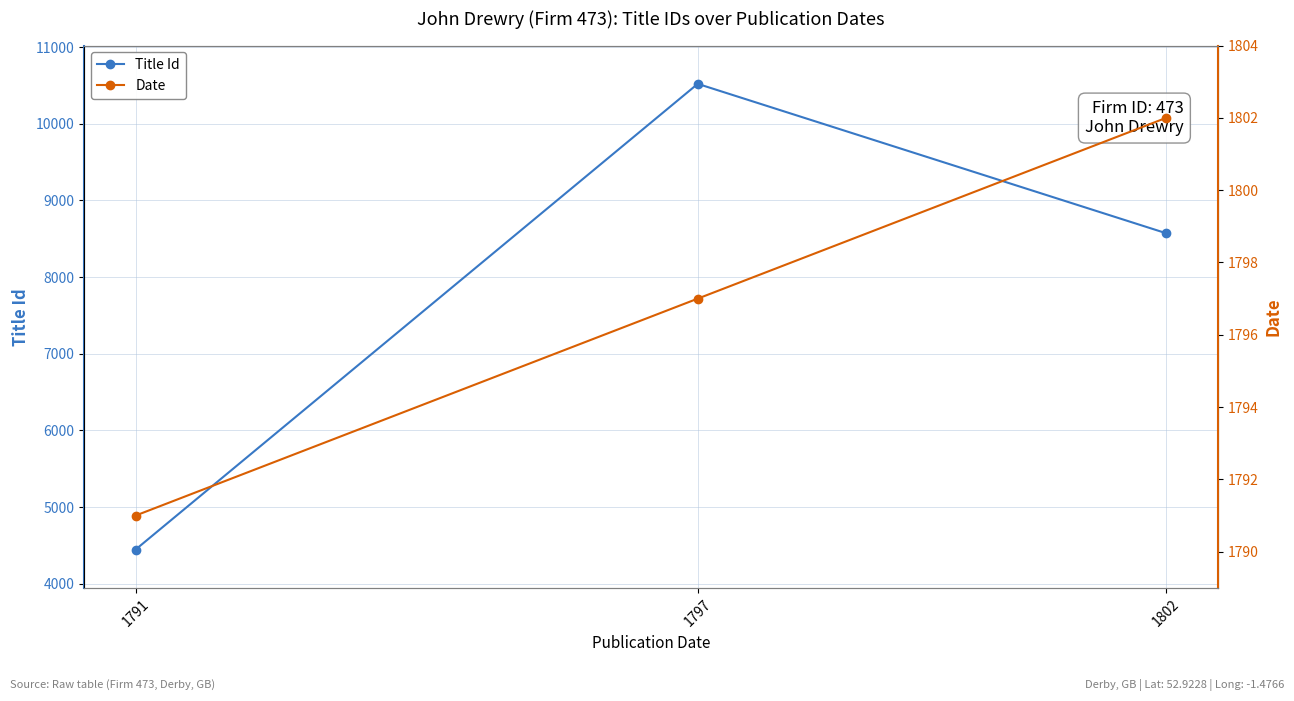

At which label does Title Id reach its minimum?

1791